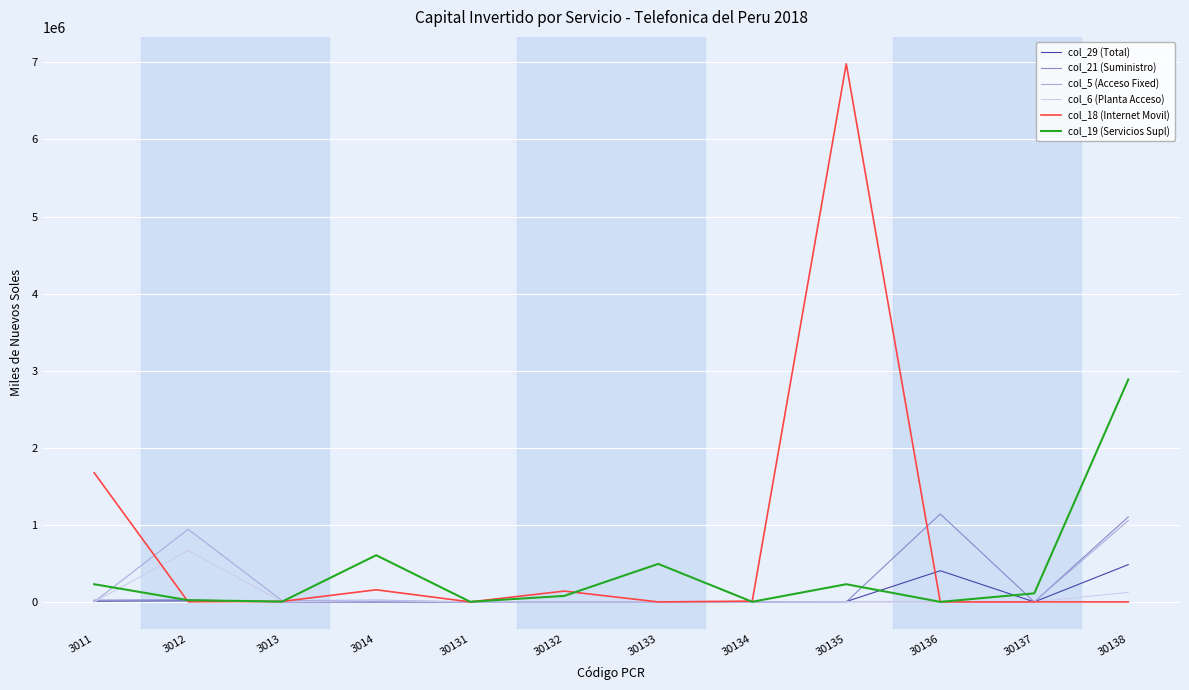

Which series has the largest total across all categories?

col_18 (Internet Movil)